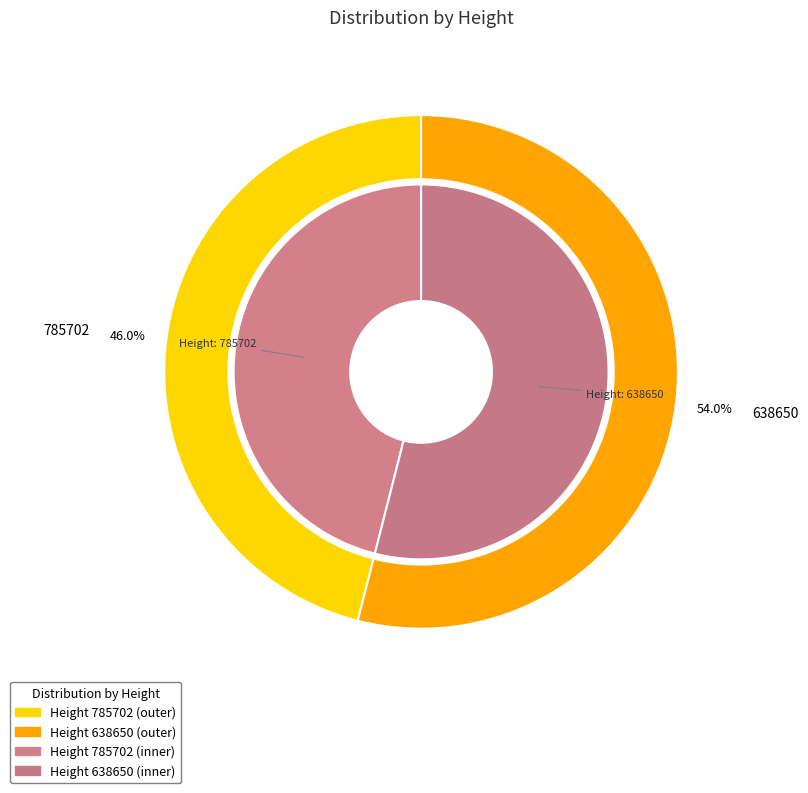

How many segments does this pie chart have?

2